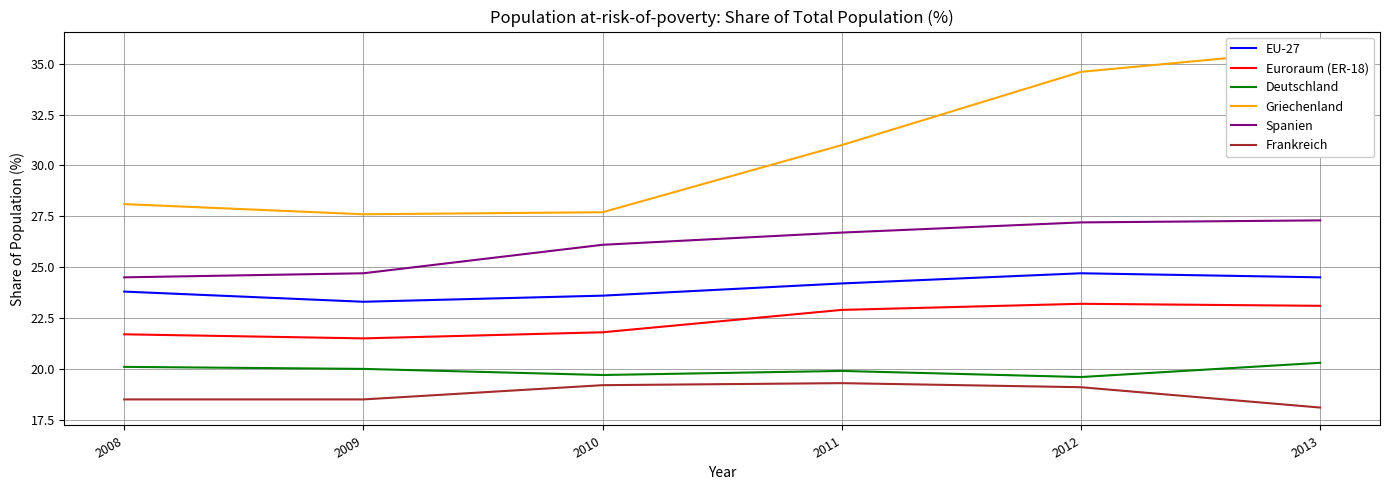

What is the minimum value for Griechenland?

27.6